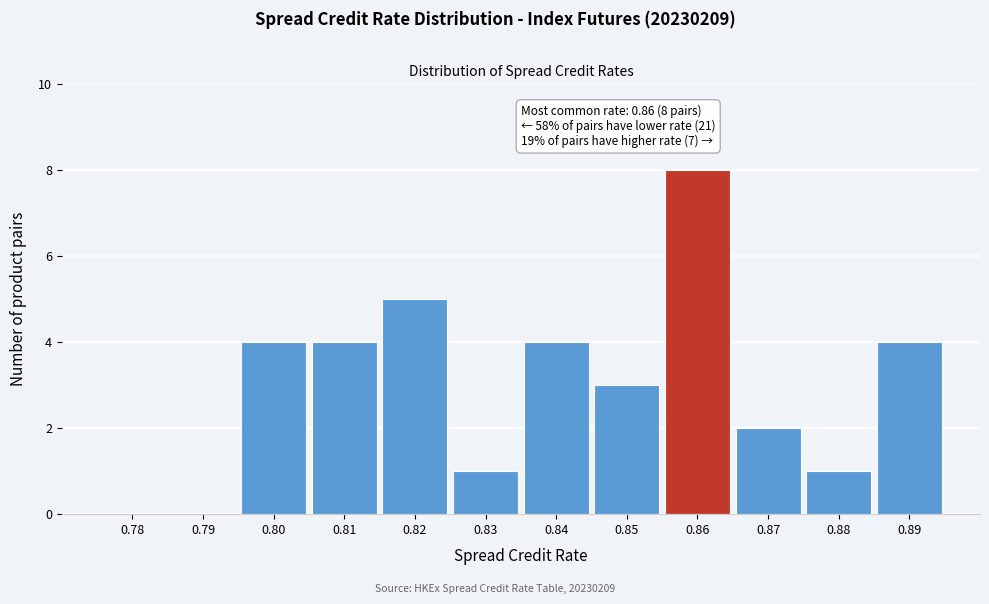

Which range on the x-axis has the tallest bar?

0.855 to 0.865